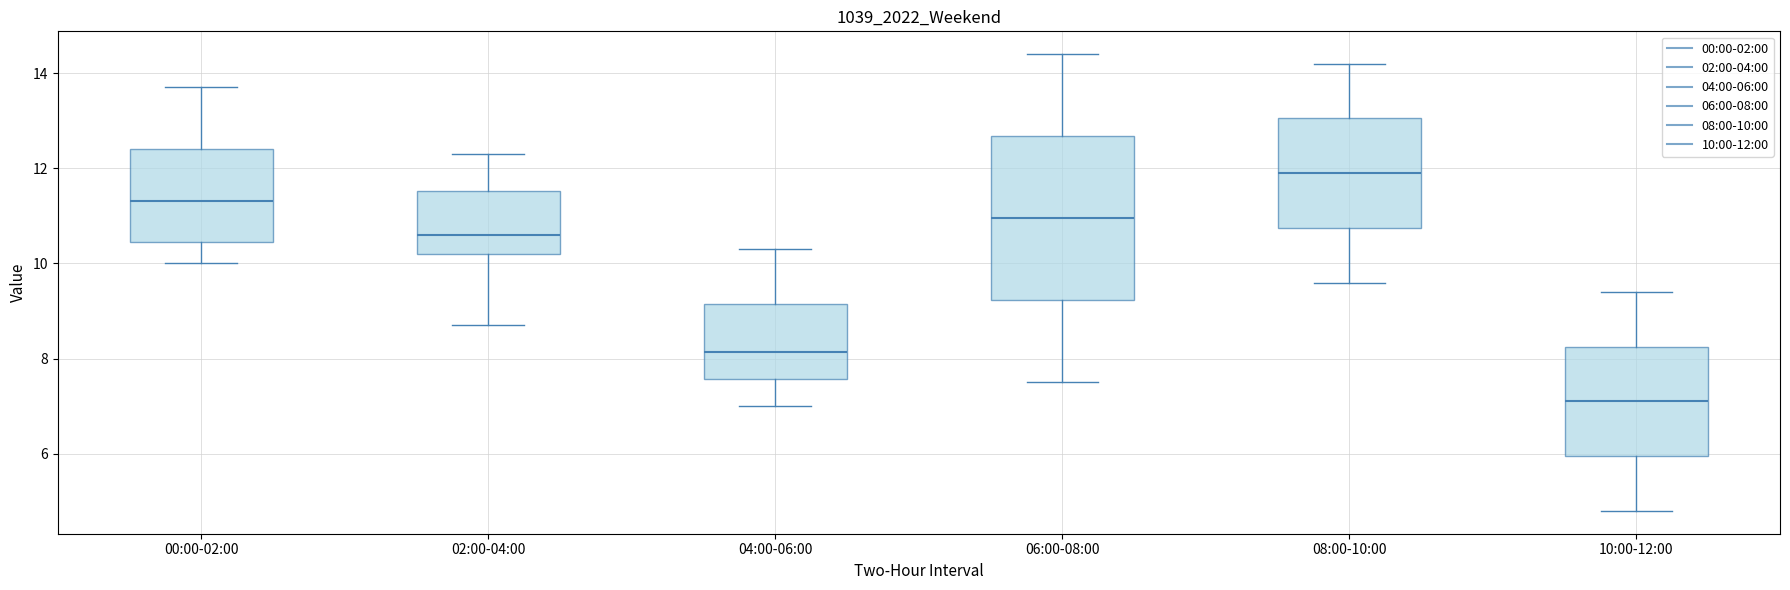

Where is the upper edge of the box for 02:00-04:00 on the y-axis? The values are not printed on the chart, so give them approximately, as read against the axis.

11.6